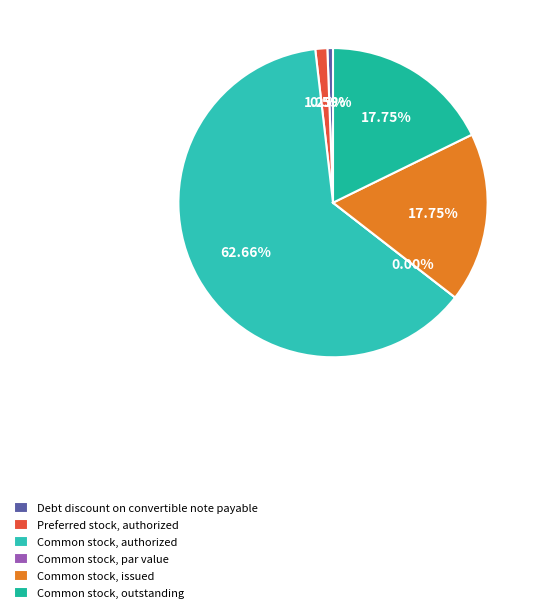

Is there any slice that represents more than half of the pie?

Yes